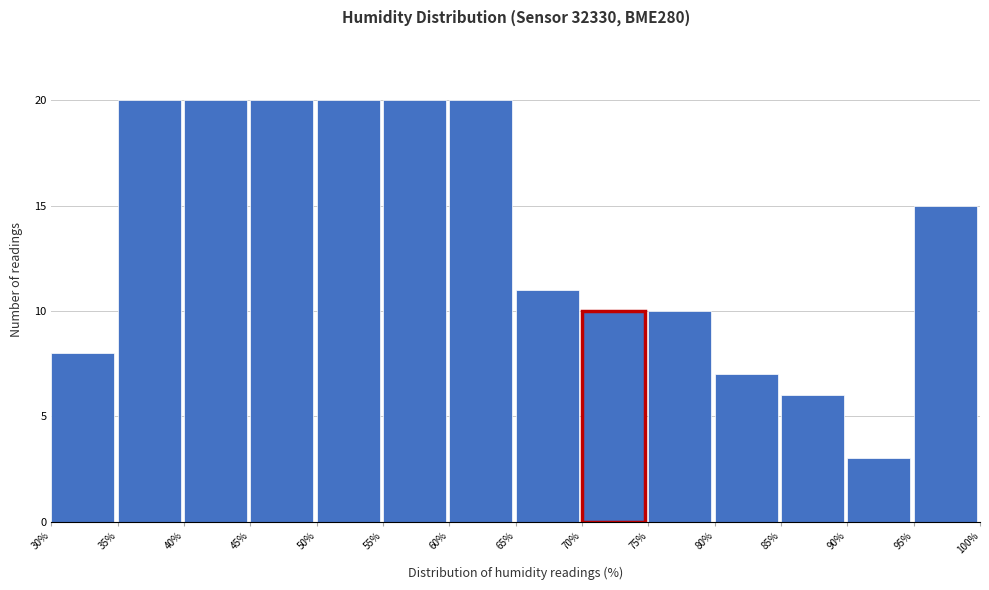

How tall is the bar that spans 80% to 85% on the x-axis? The values are not printed on the chart, so give them approximately, as read against the axis.

7